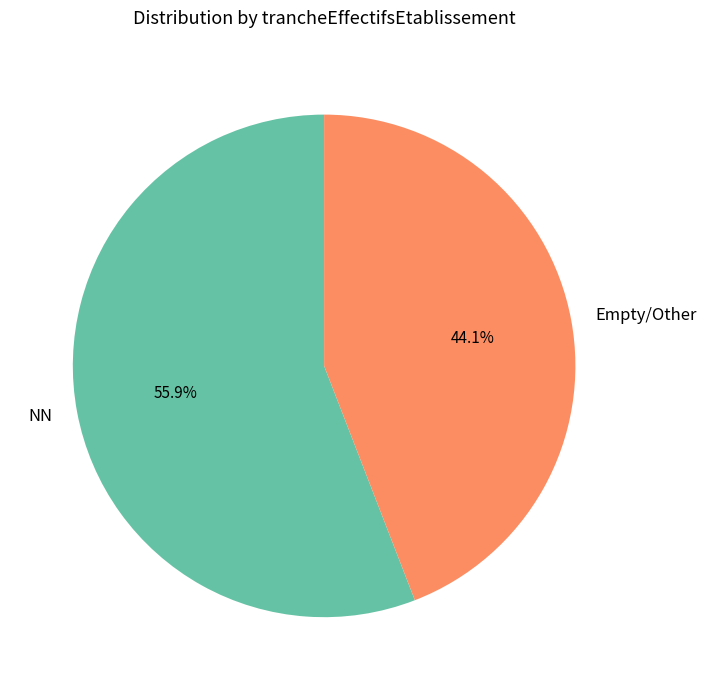

What is the majority slice?

NN